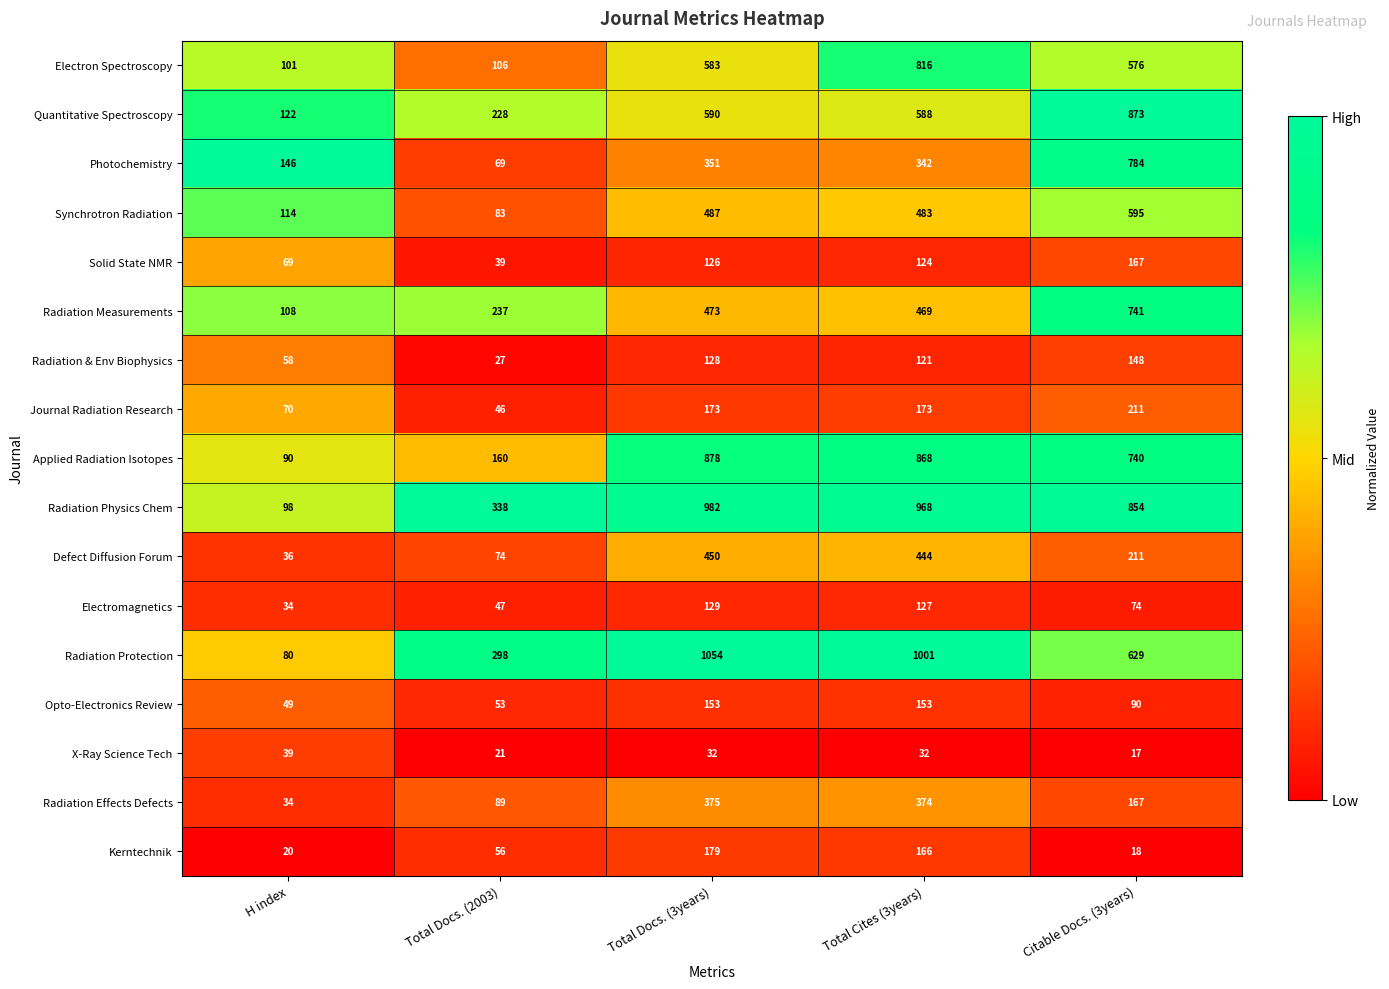

Which series has the widest spread of values?

Radiation Protection